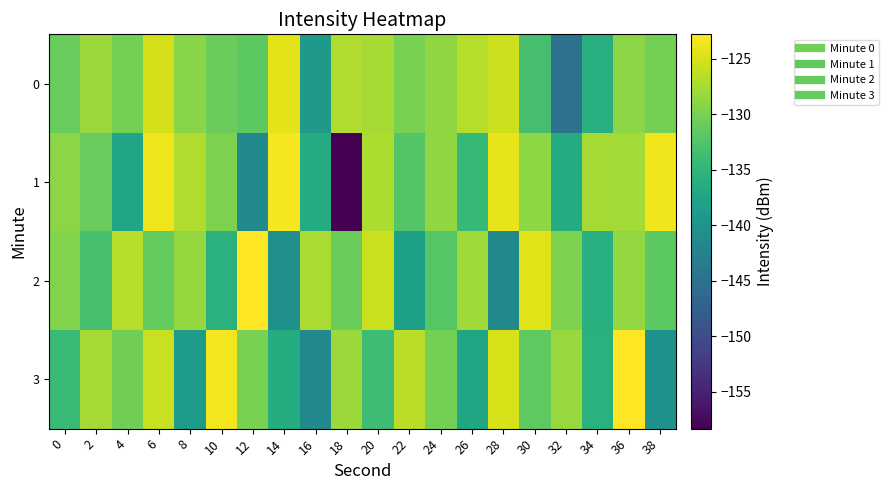

Between 30 and 24, which is larger?

24